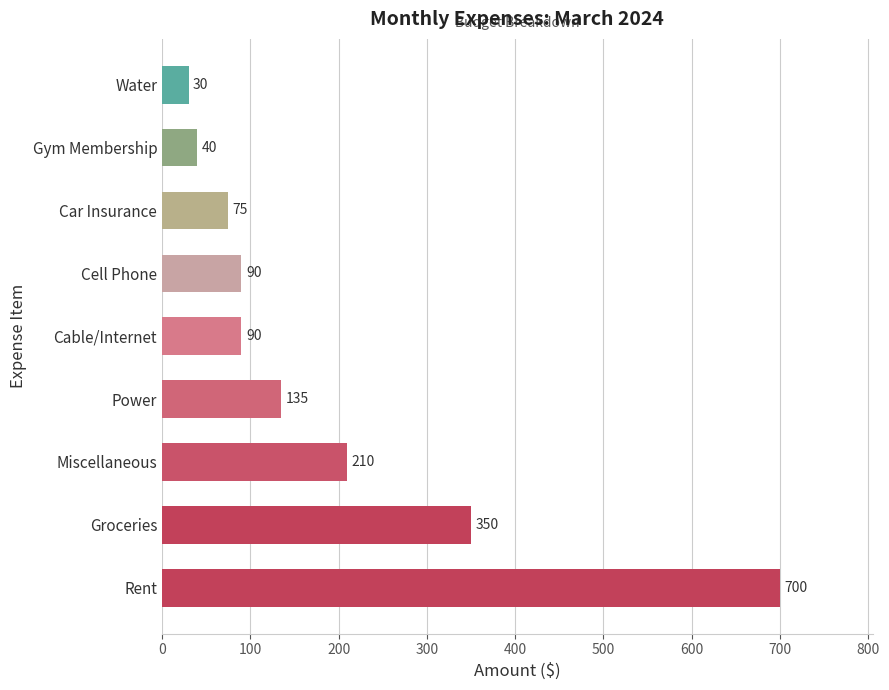

What is the smallest value displayed?

30